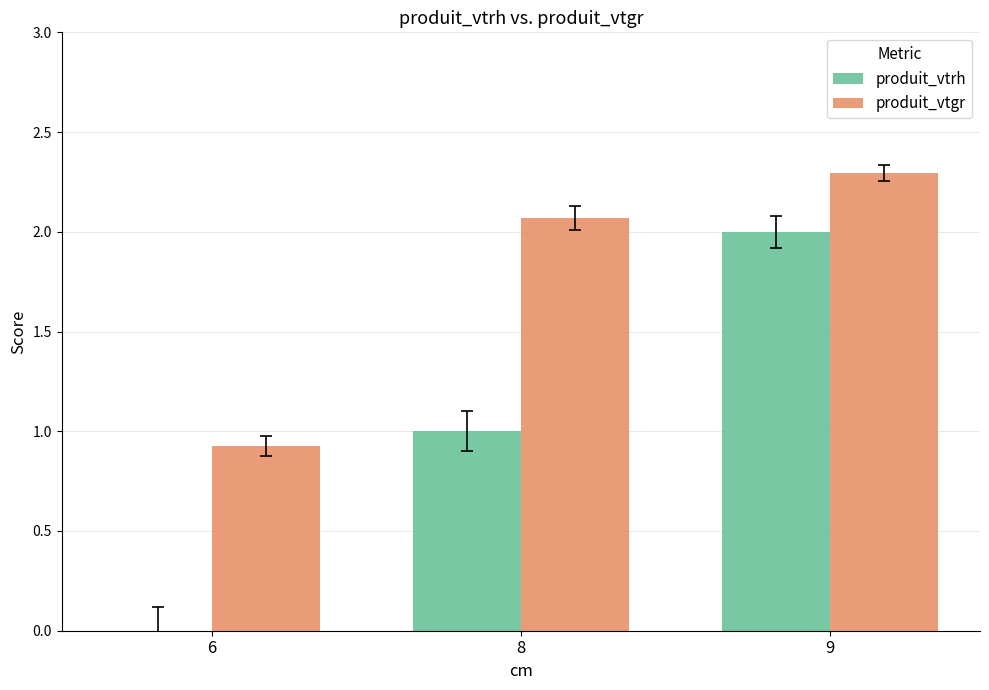

What is the sum of all produit_vtgr values?

5.3